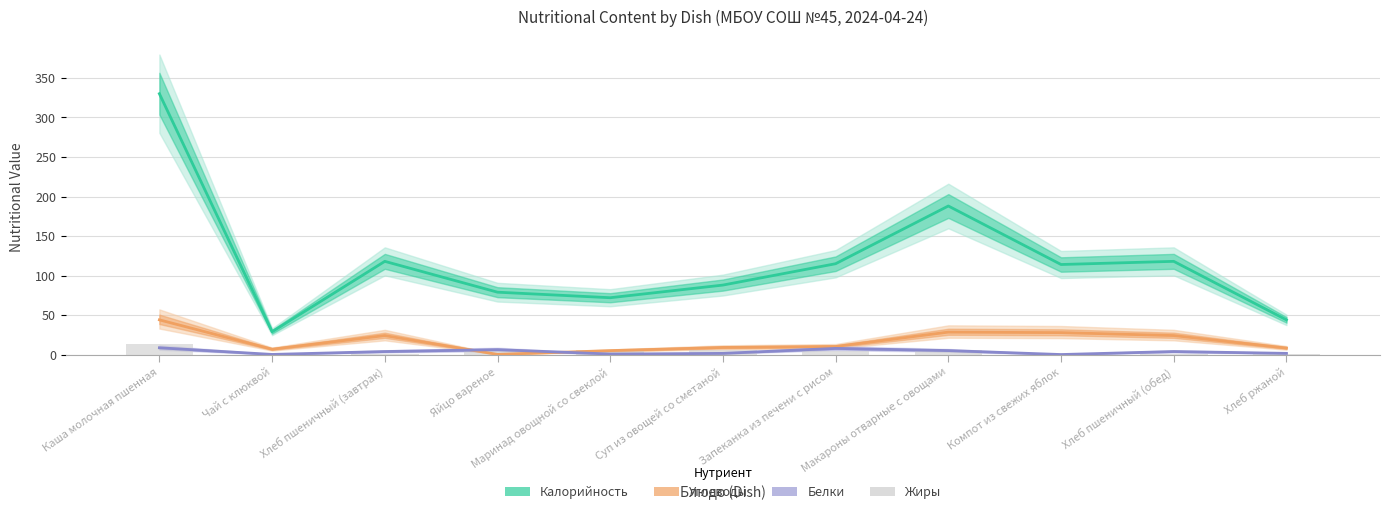

At which label does Калорийность reach its minimum?

Чай с клюквой